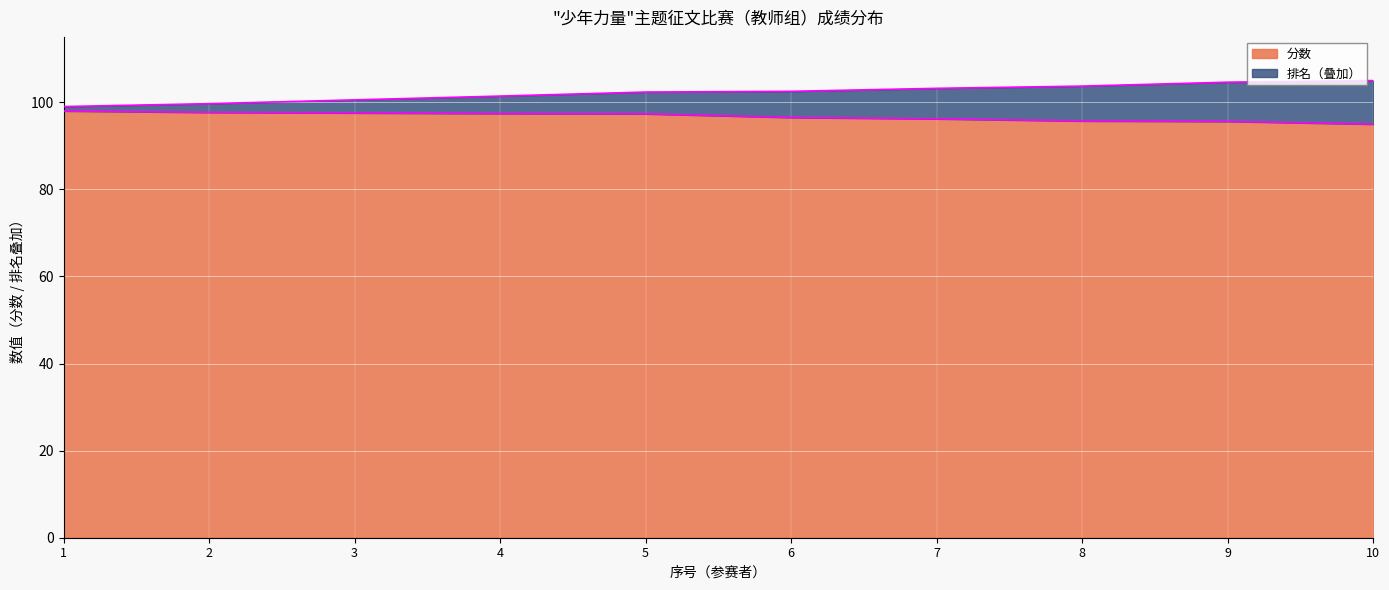

True or false: 排名 and 分数 cross at least once.

False